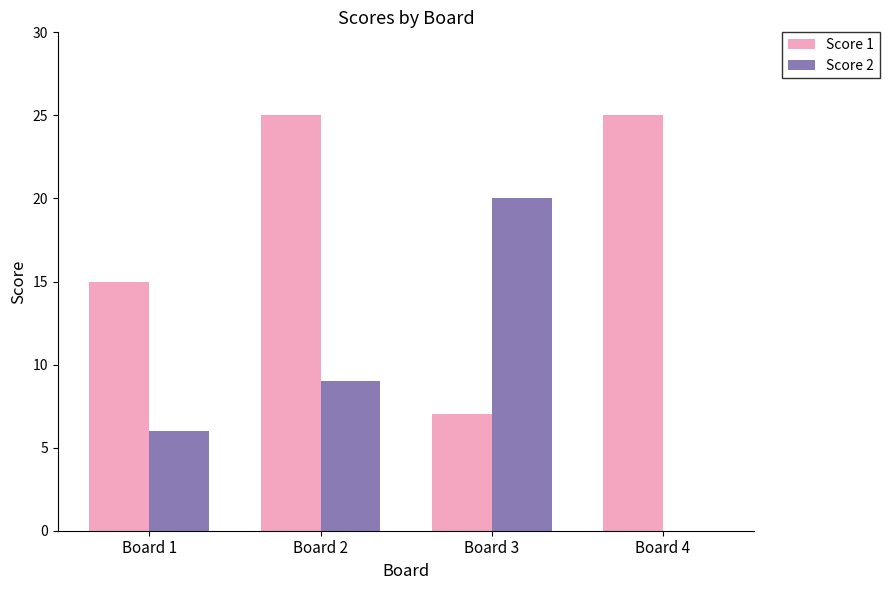

Count the number of data series in this chart.

2